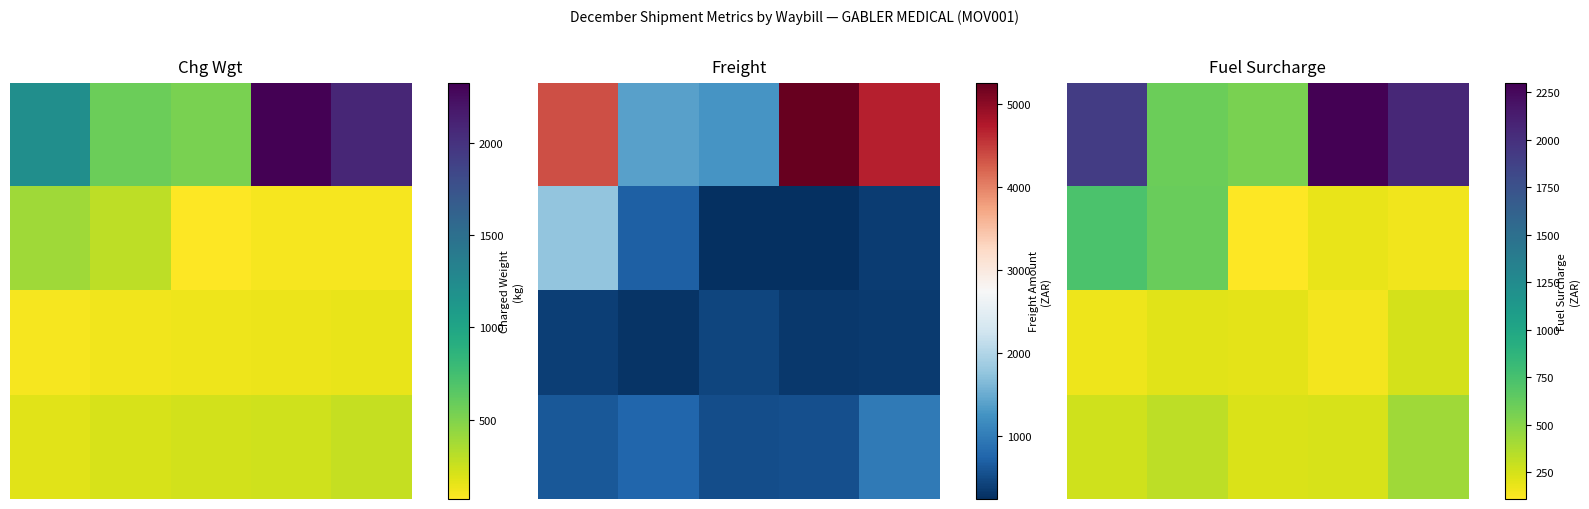

At which category does the chart reach its minimum across all series?

2